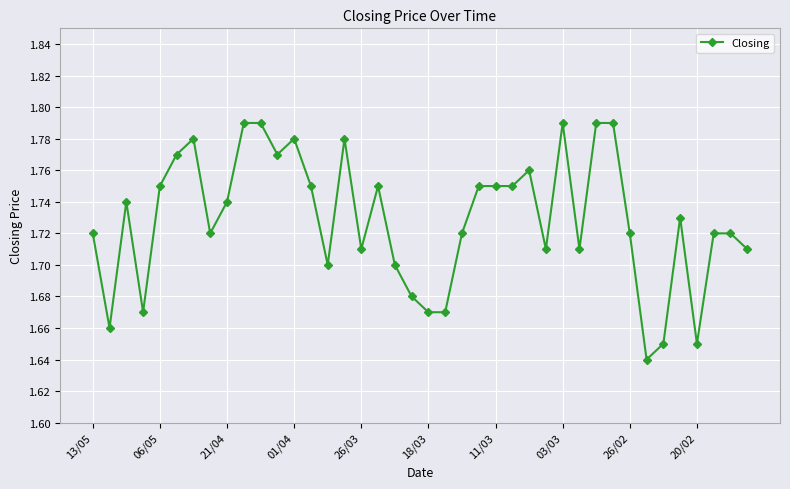

Count the values in the range 1 to 2.

40